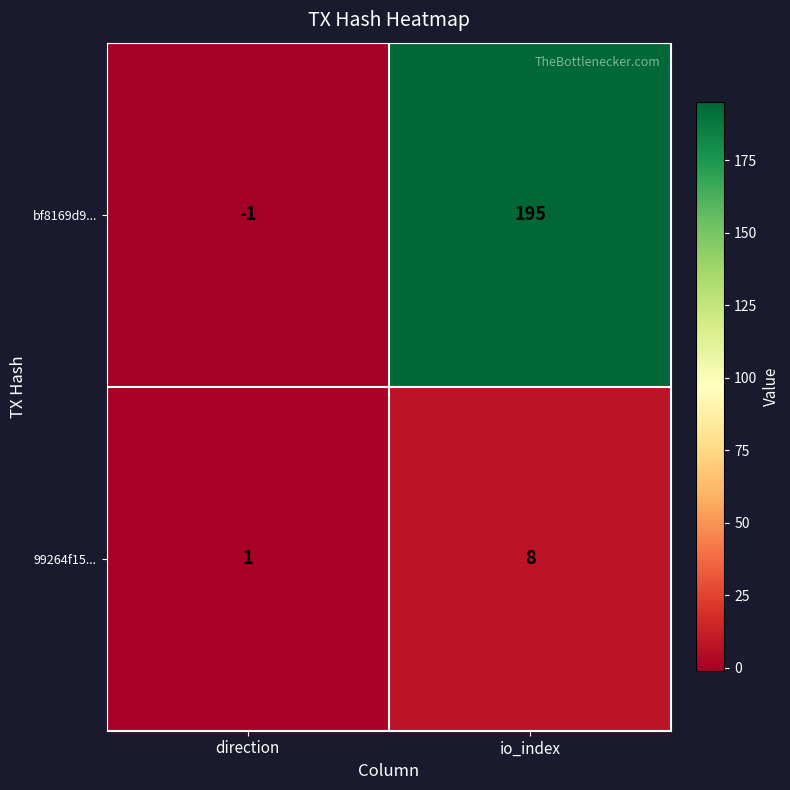

At which label is bf8169d9... closest to 97?

direction